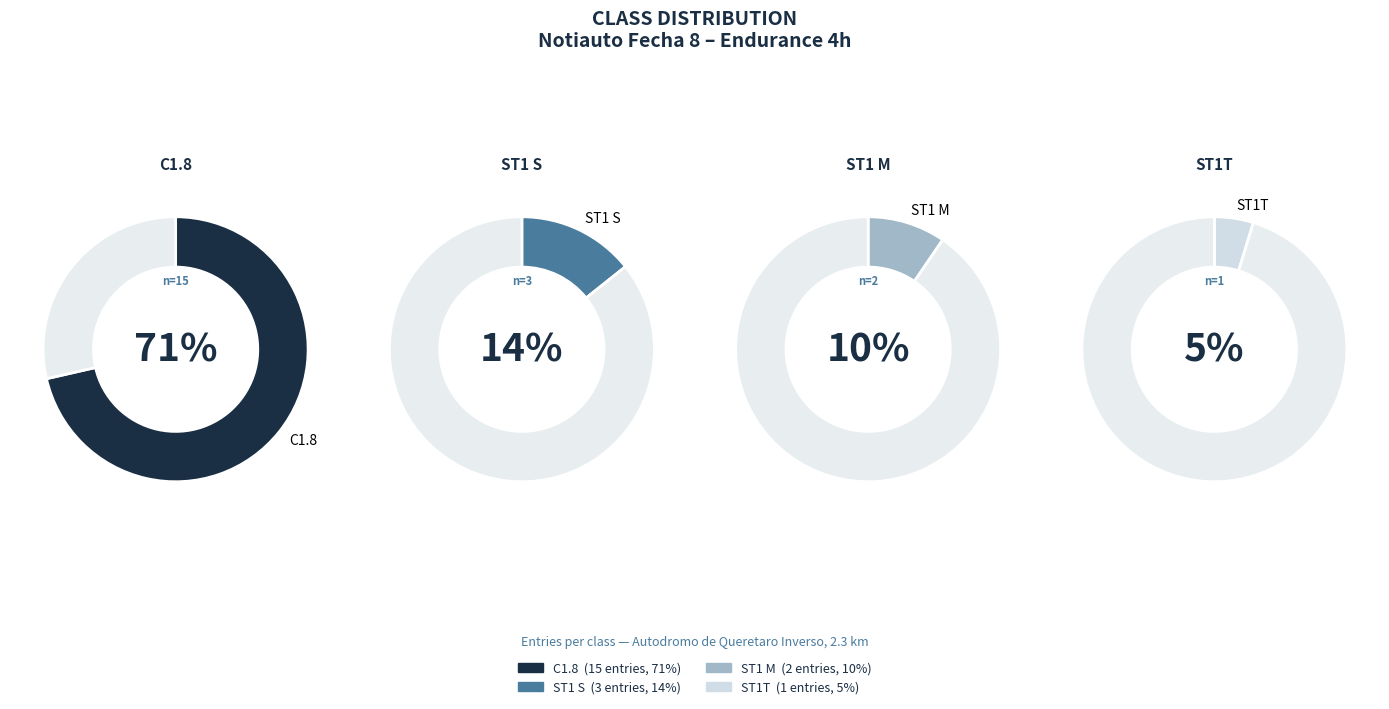

What is the ratio of the value at C1.8 to the value at ST1T?

15.0